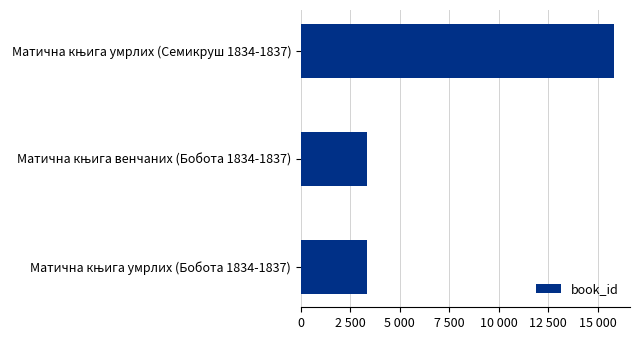

Does the chart contain any negative values?

No